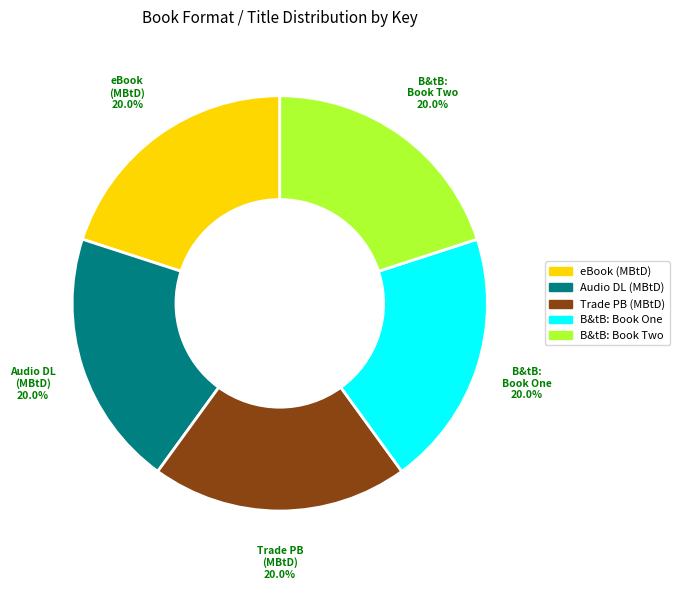

Is there a majority slice in this chart?

No